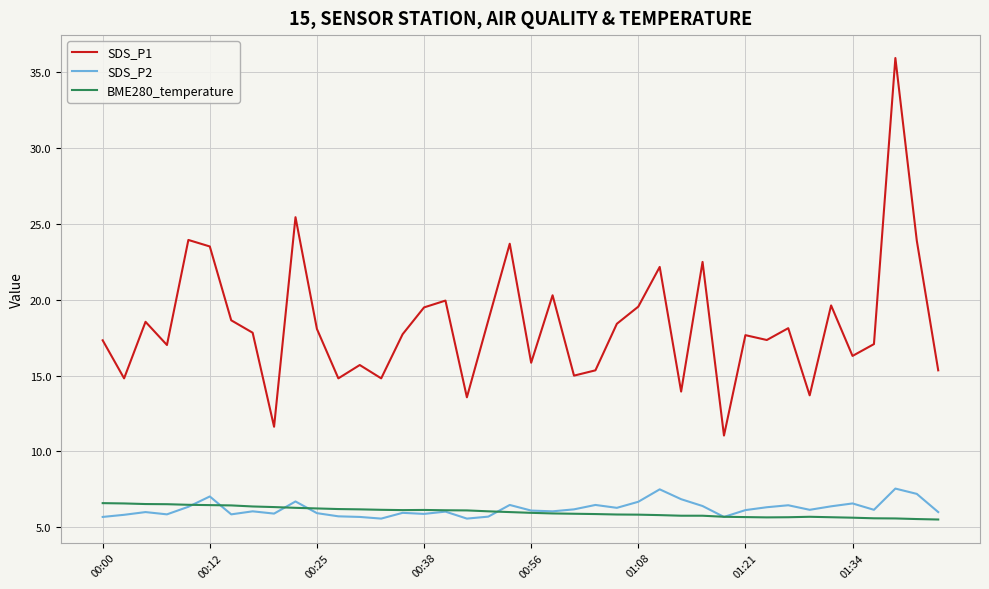

True or false: SDS_P2 has more than 1 interior local peaks.

True